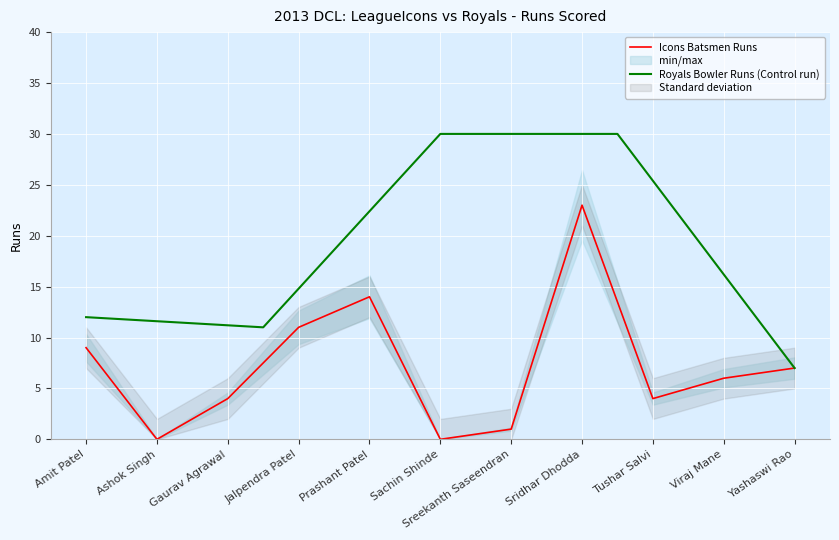

Reading right to left, transcribe all the data shown in this chart.

7	6	4	23	1	0	14	11	4	0	9